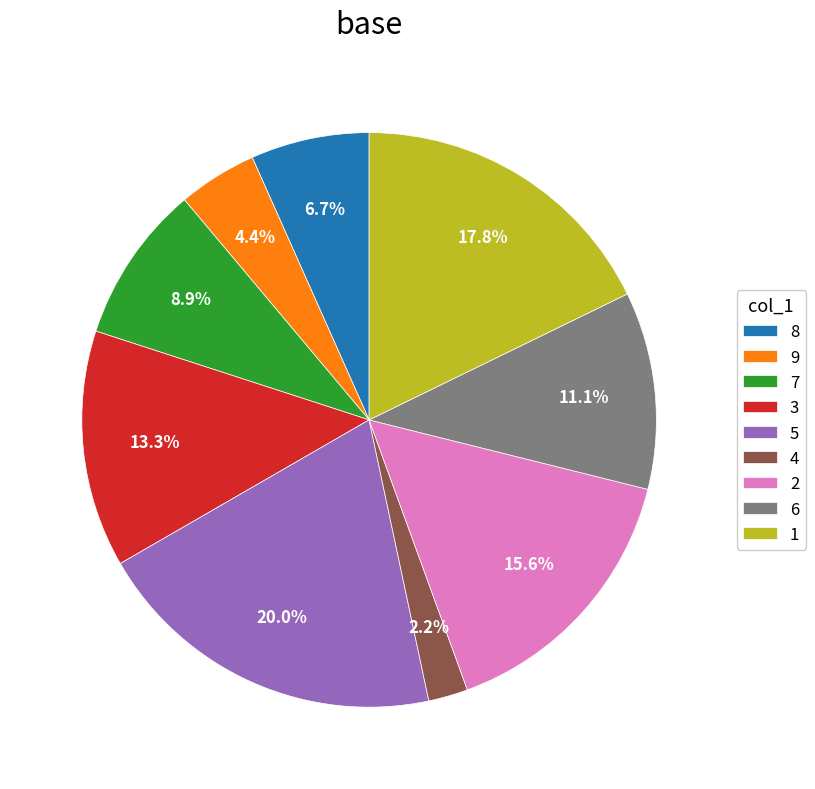

Does 9 account for over 50% of the chart?

No